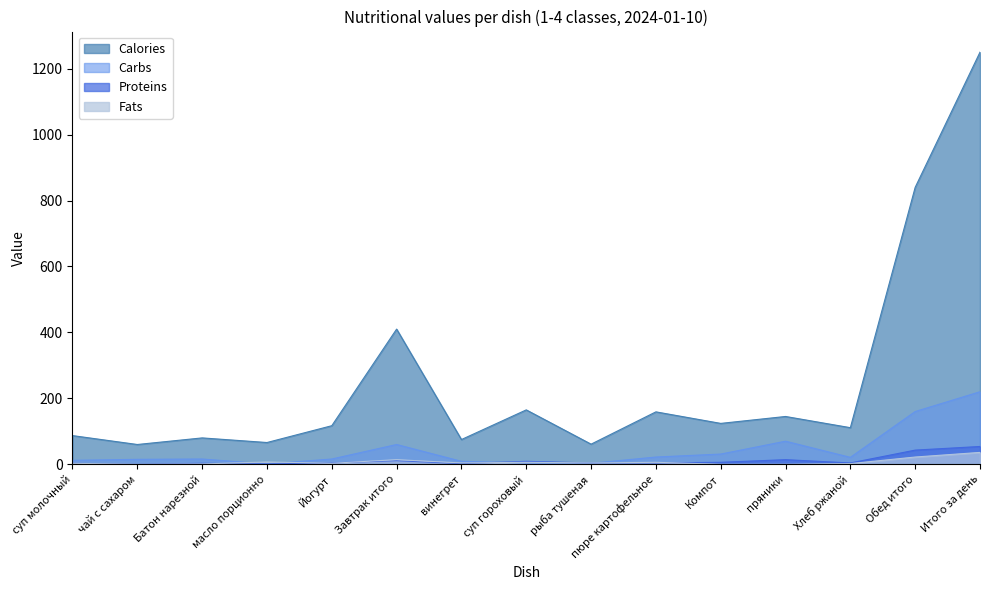

True or false: Calories and Proteins intersect in this chart.

False